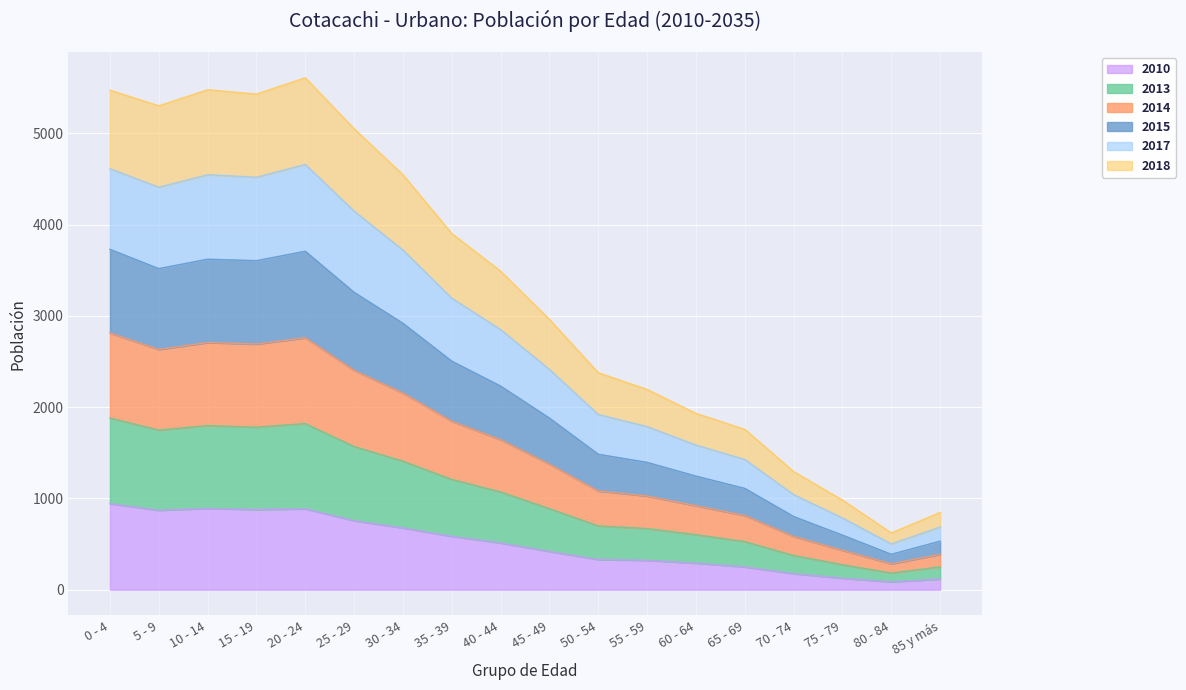

At which label does 2013 reach its minimum?

80 - 84